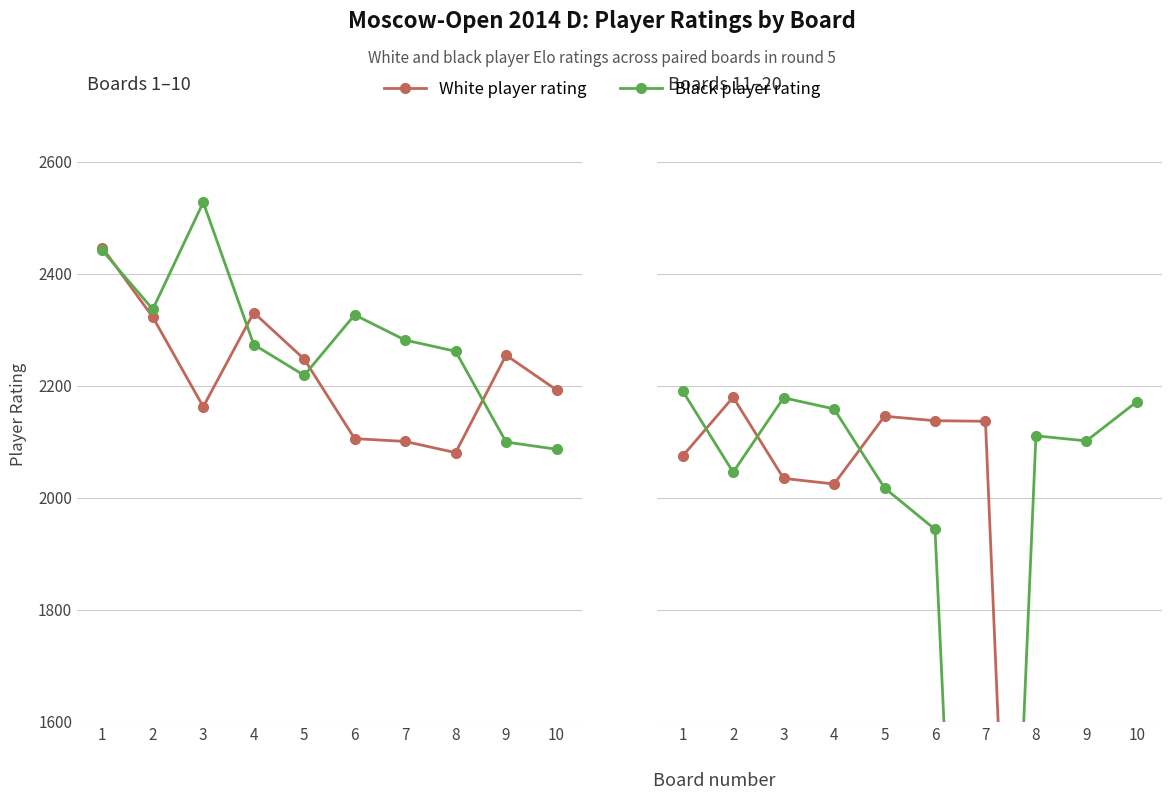

Count the number of data series in this chart.

2